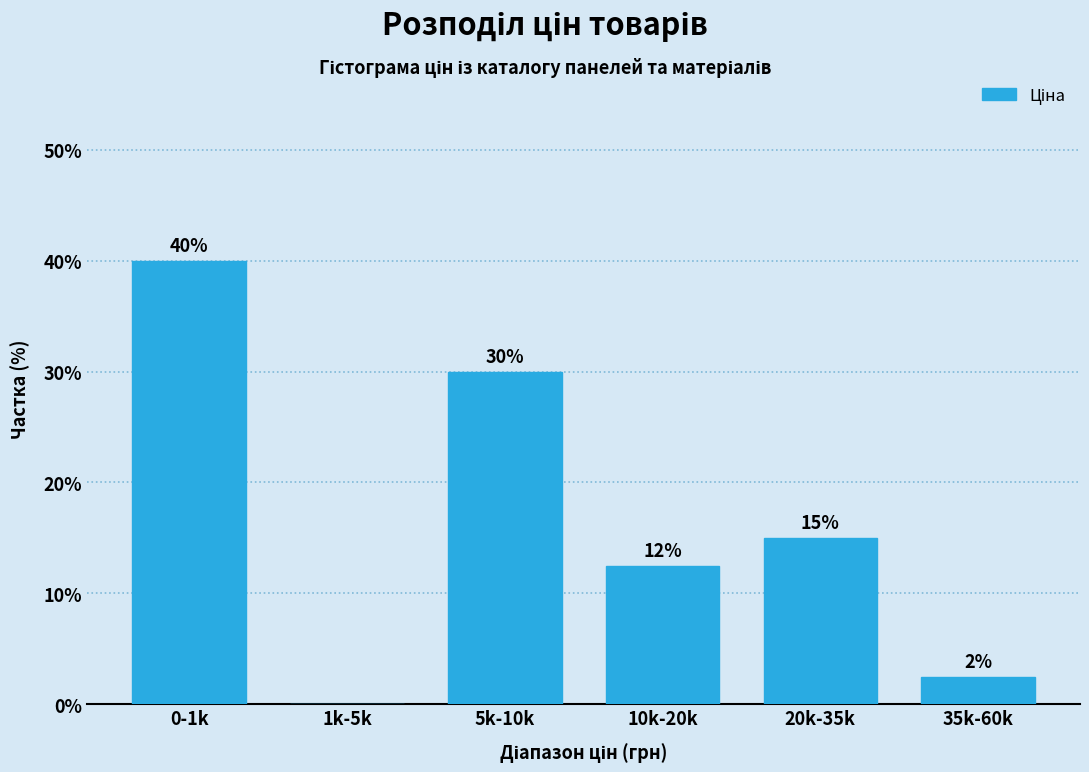

Where does the data first go above 15?

0-1k